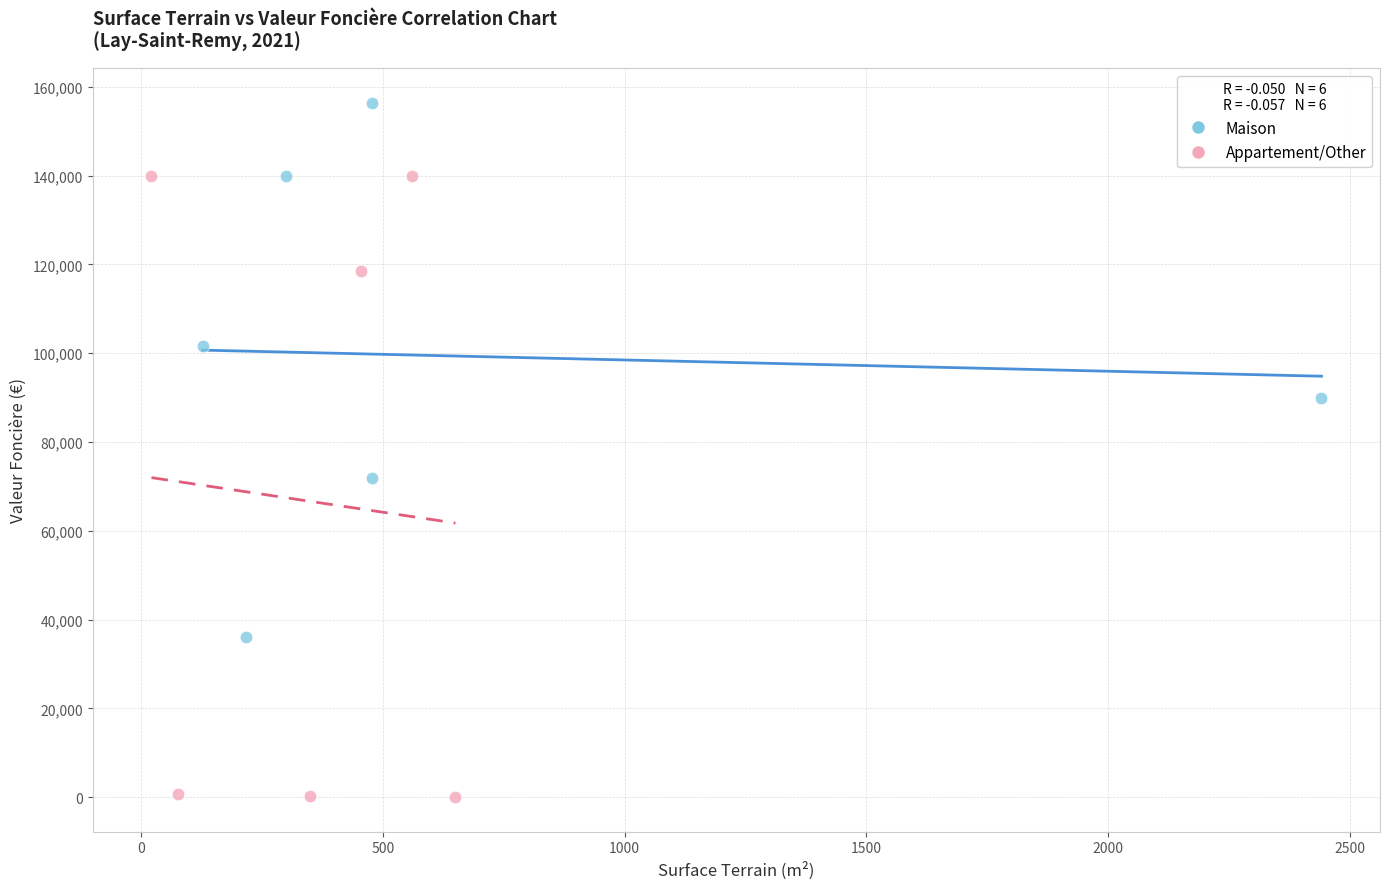

Which series contains the highest Y value?

Maison